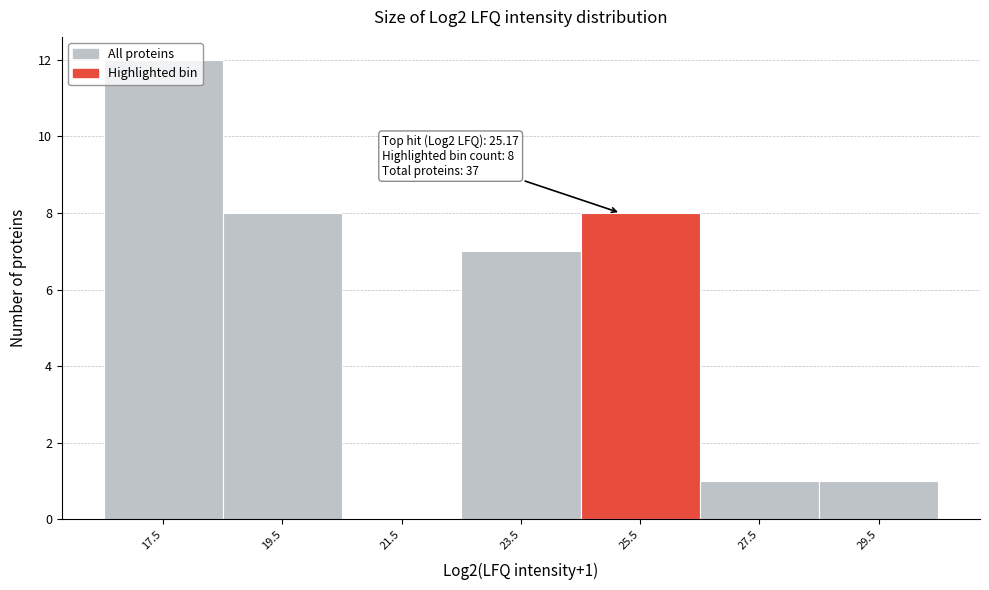

Which range on the x-axis has the tallest bar?

16.5 to 18.5